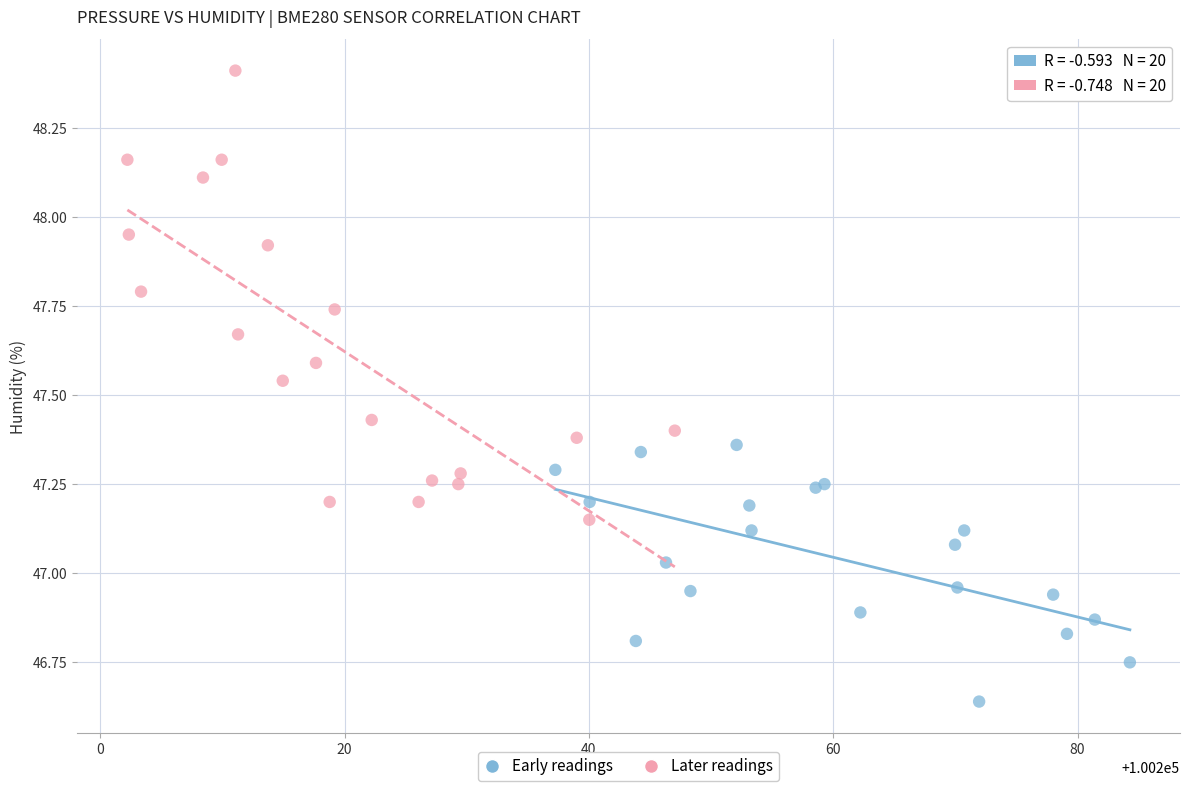

Which series has the largest Y range (max minus min)?

Later readings